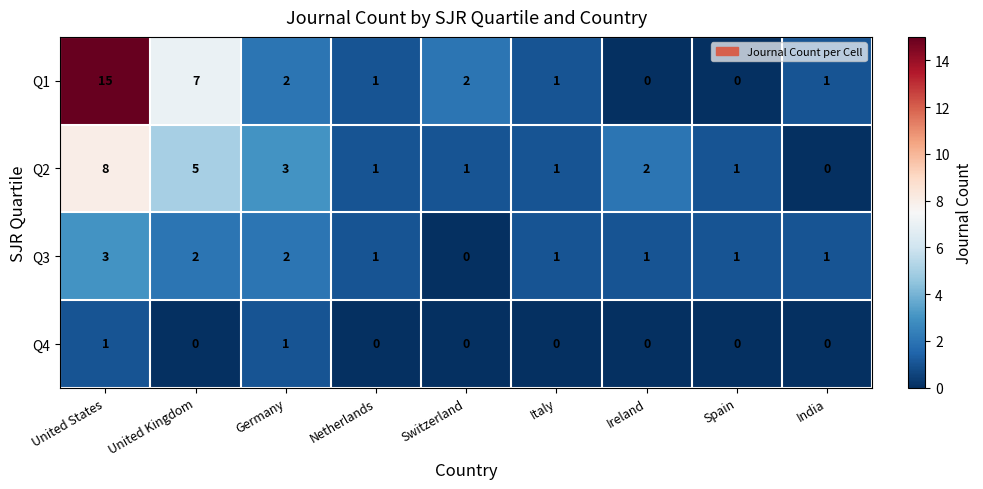

What is the difference between the second highest and second lowest values in the Q2 series?

4